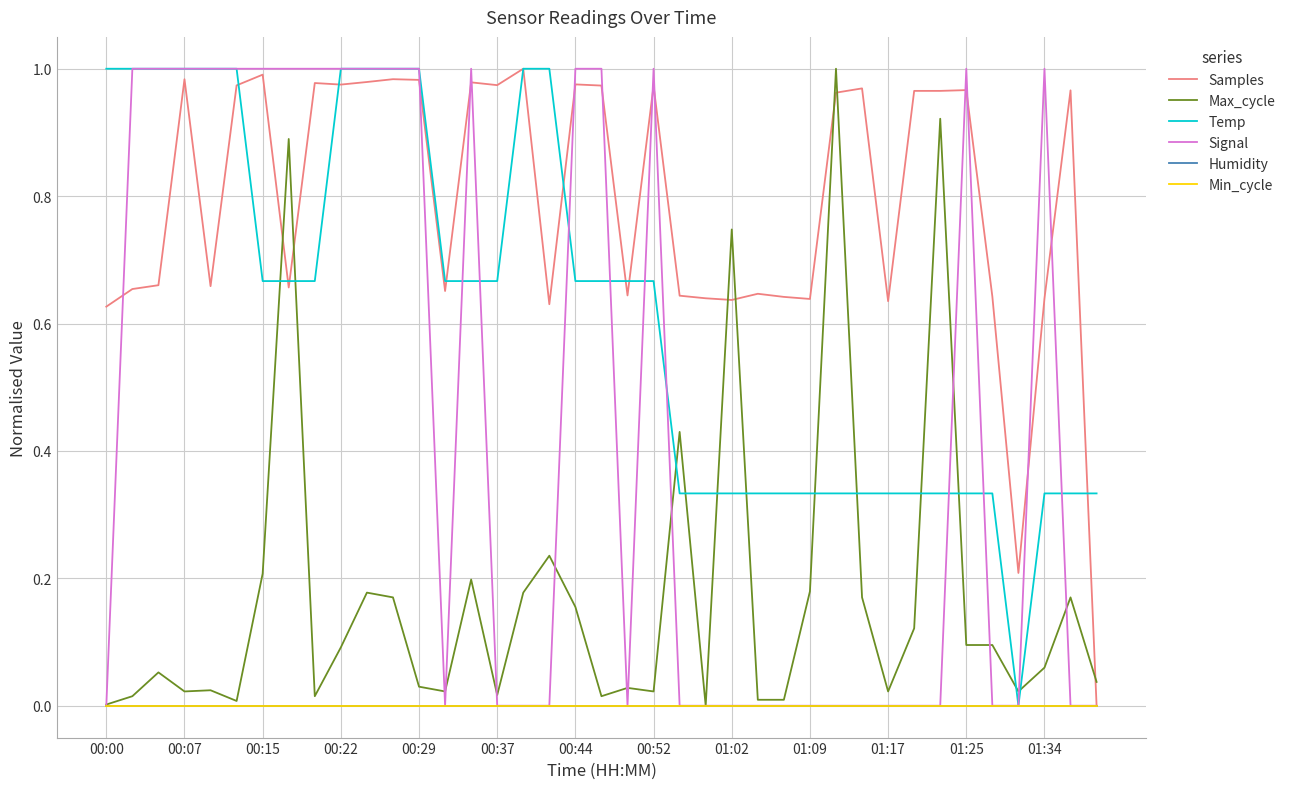

Rank the categories by Min_cycle value from lowest to highest.

00:00, 00:07, 00:15, 00:22, 00:29, 00:37, 00:44, 00:52, 01:02, 01:09, 01:17, 01:25, 01:34, 13, 14, 15, 16, 17, 18, 19, 20, 21, 22, 23, 24, 25, 26, 27, 28, 29, 30, 31, 32, 33, 34, 35, 36, 37, 38